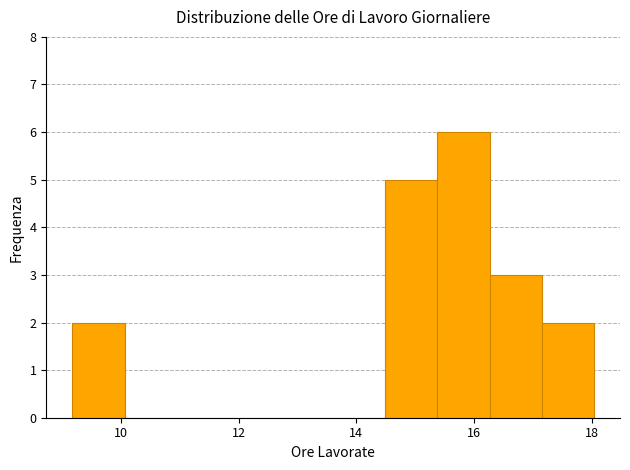

Which range on the x-axis has the tallest bar?

15.4 to 16.2